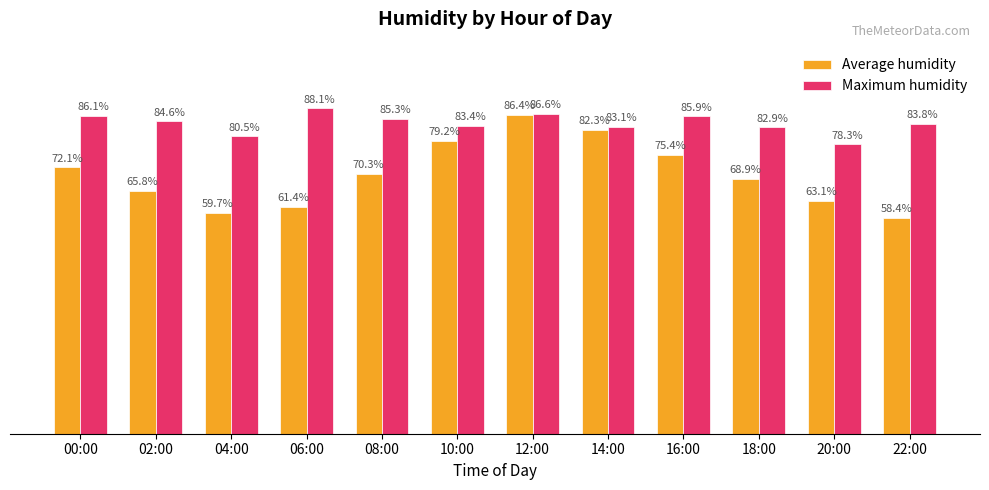

Is the value of Maximum humidity at 14:00 greater than the value of Average humidity at 02:00?

Yes